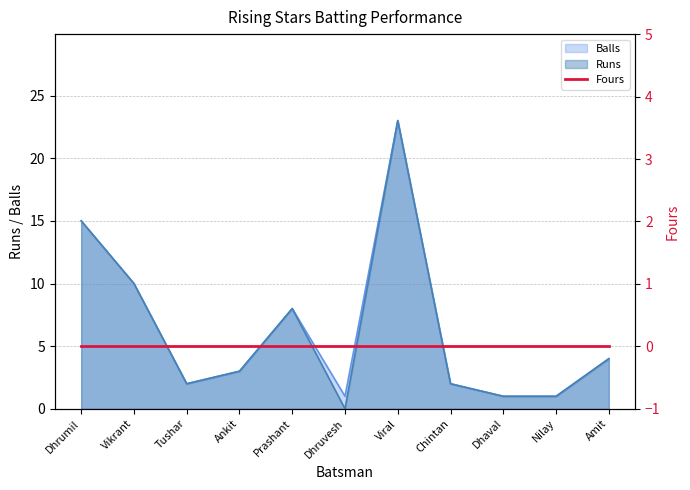

What is the sum of all Balls values?

70